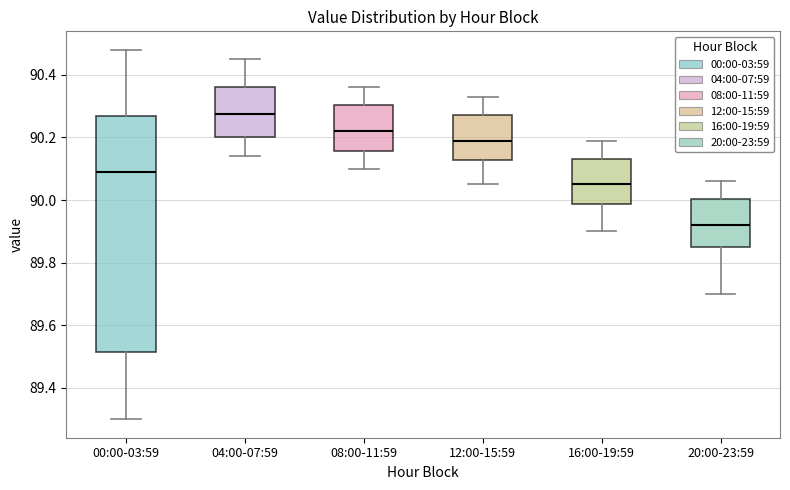

Comparing the boxes themselves (not the whiskers), which one is the tallest?

00:00-03:59